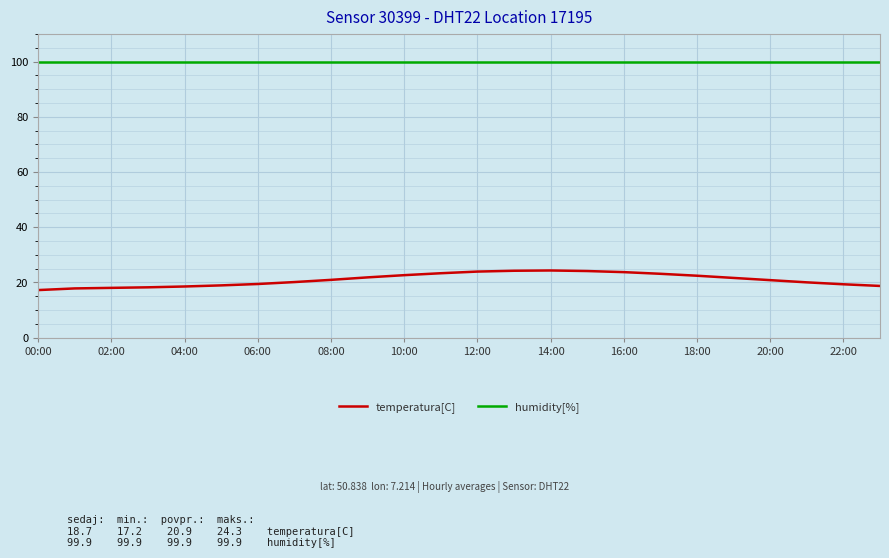

List the series in order of their overall mean, lowest first.

temperatura[C], humidity[%]